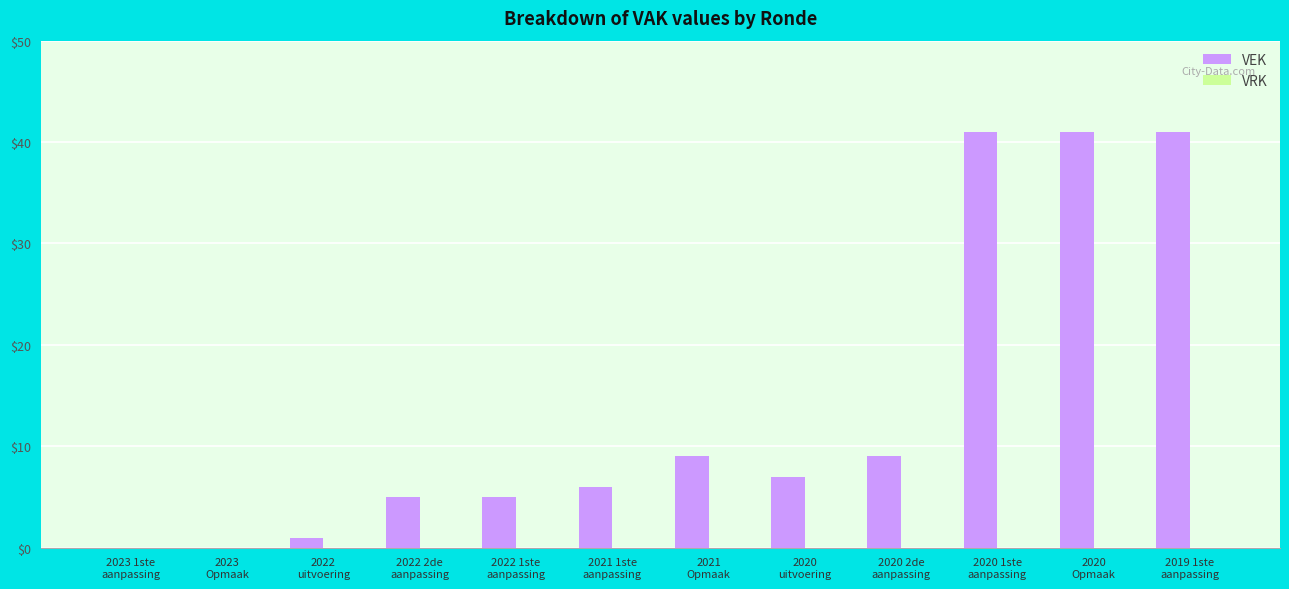

Count the number of data series in this chart.

1